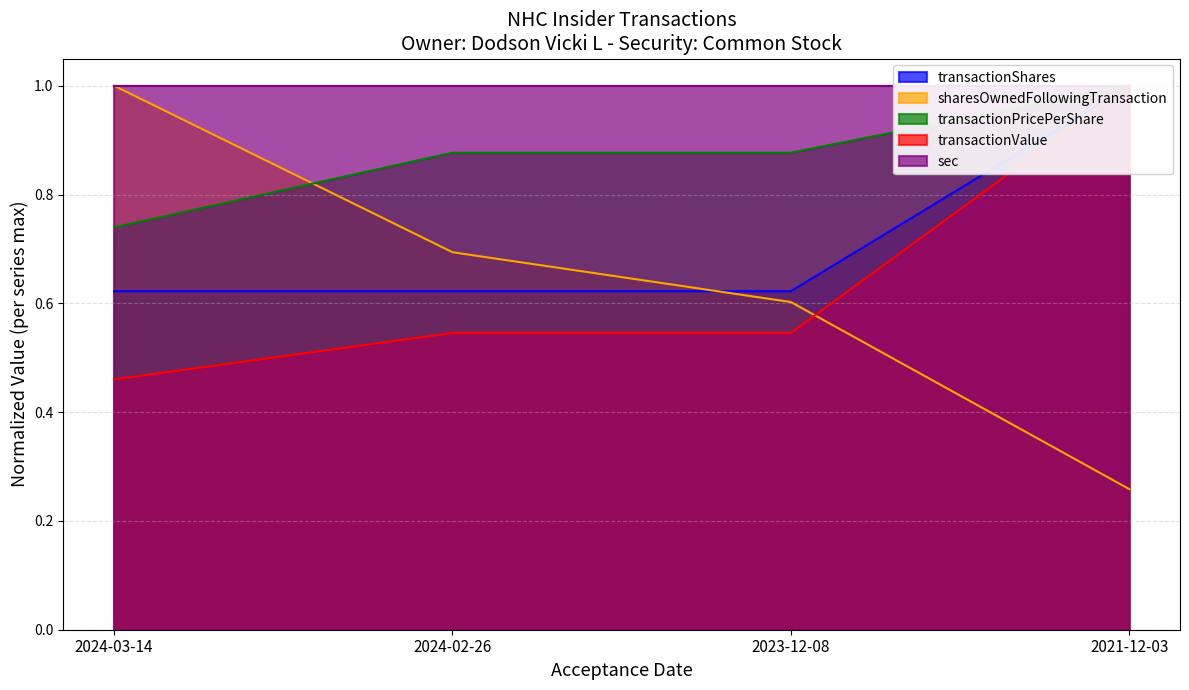

List the series in order of their peak value, highest first.

transactionShares, sharesOwnedFollowingTransaction, transactionPricePerShare, transactionValue